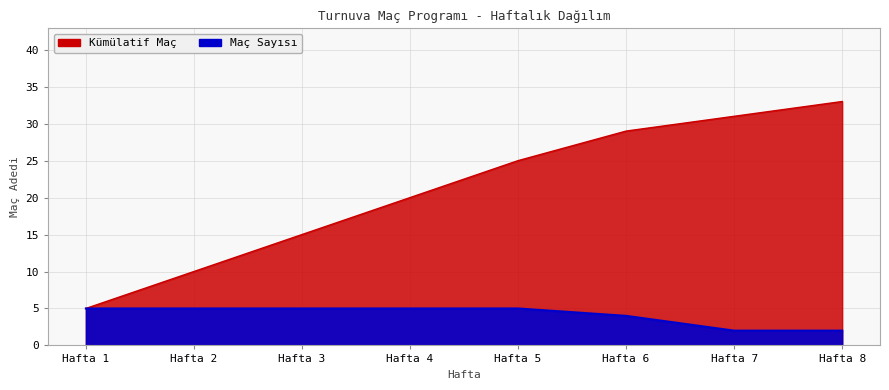

What is the sum of all Kümülatif Maç values?

168